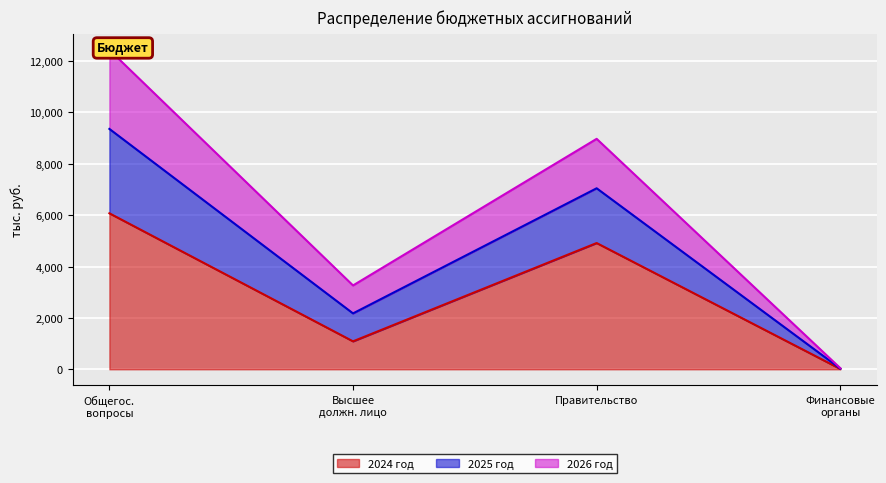

How many interior local peaks does the 2024 год series have?

1